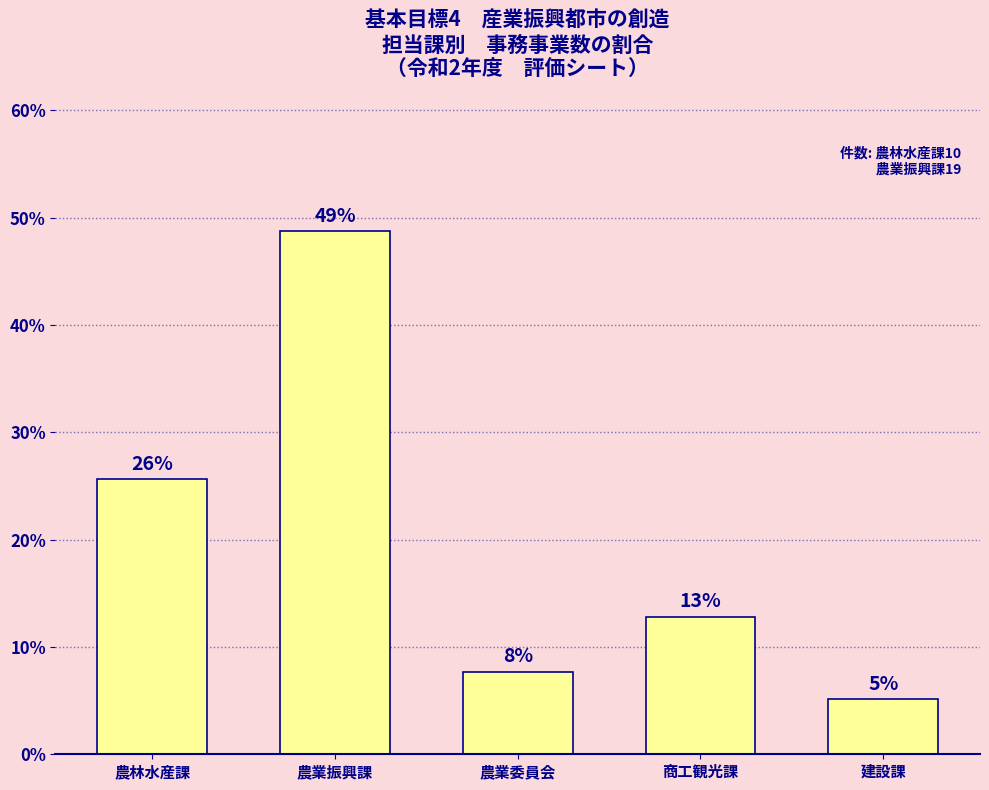

Does the chart contain any negative values?

No